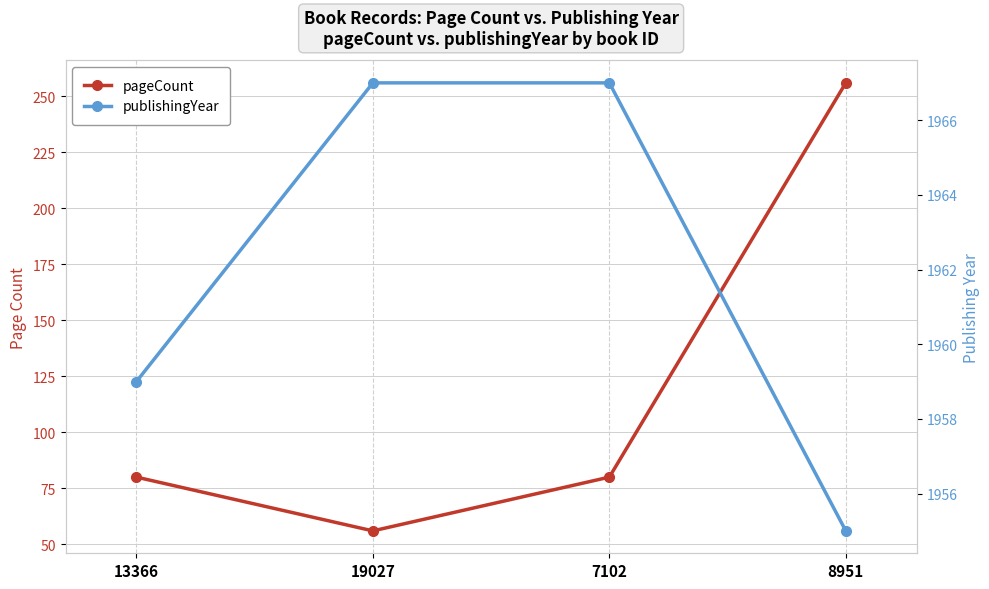

What position from the right is 19027?

3